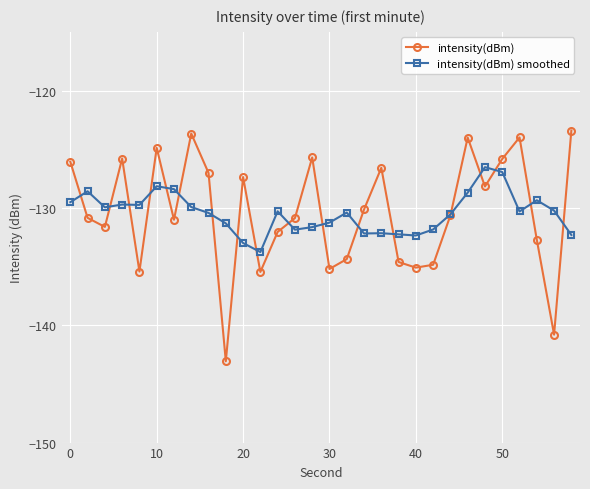

True or false: intensity(dBm) has more than 2 interior local peaks.

True